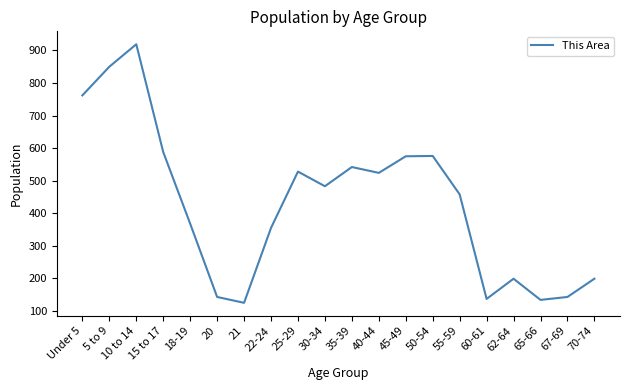

At which label is the value closest to 522?

40-44